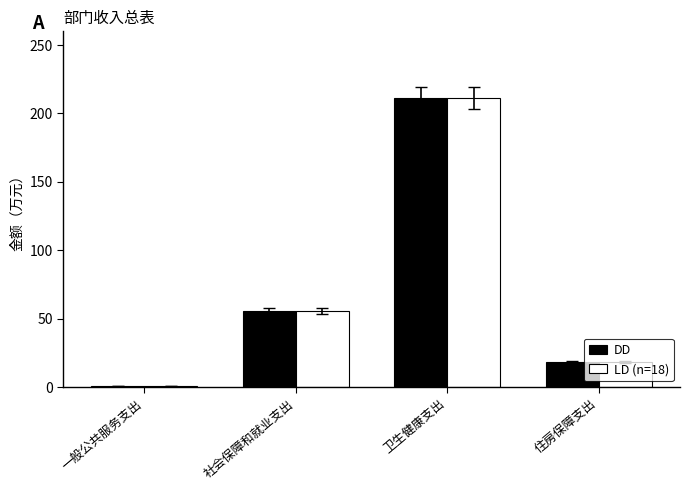

What is the label of the 3rd bar from the left?

卫生健康支出